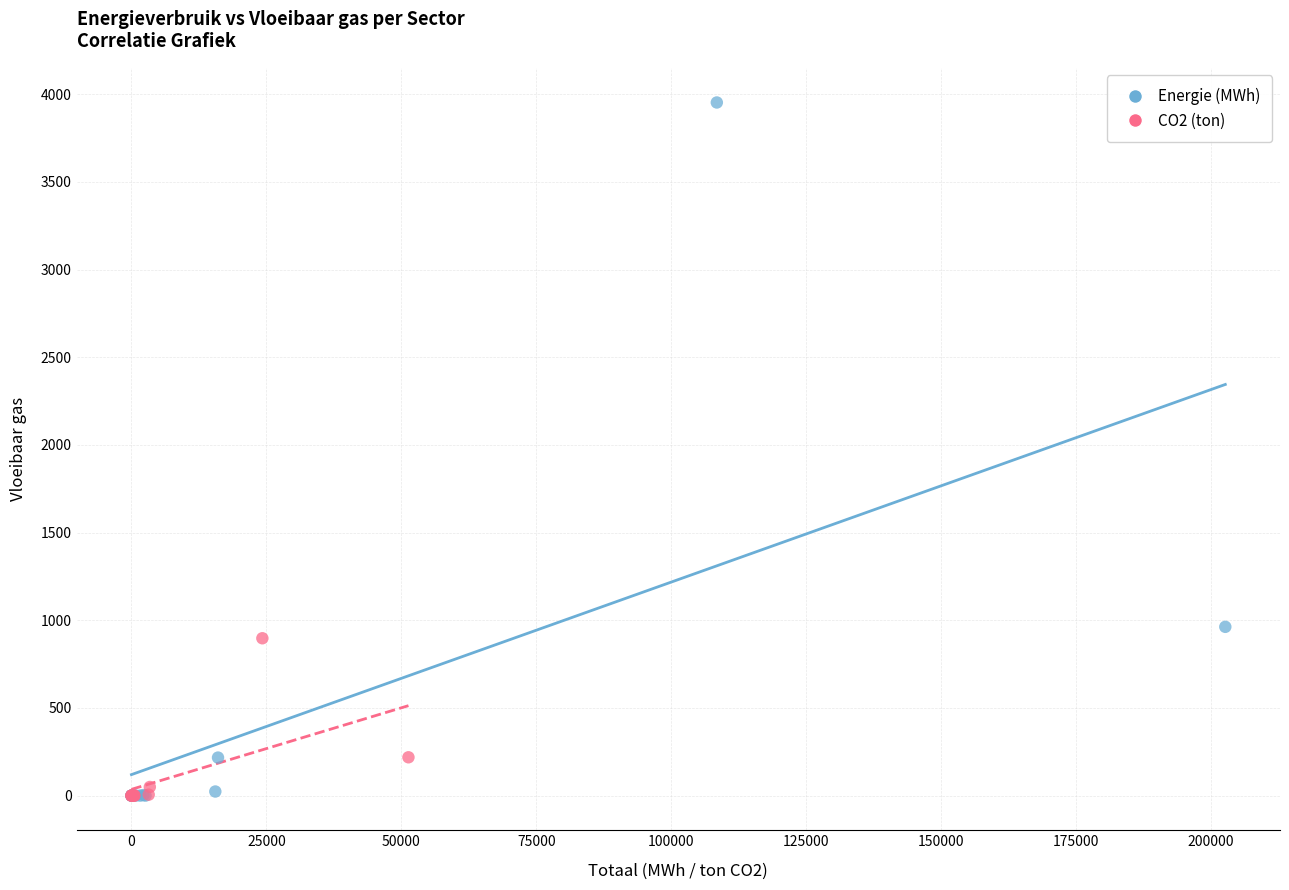

Which series contains the highest Y value?

Energie (MWh)